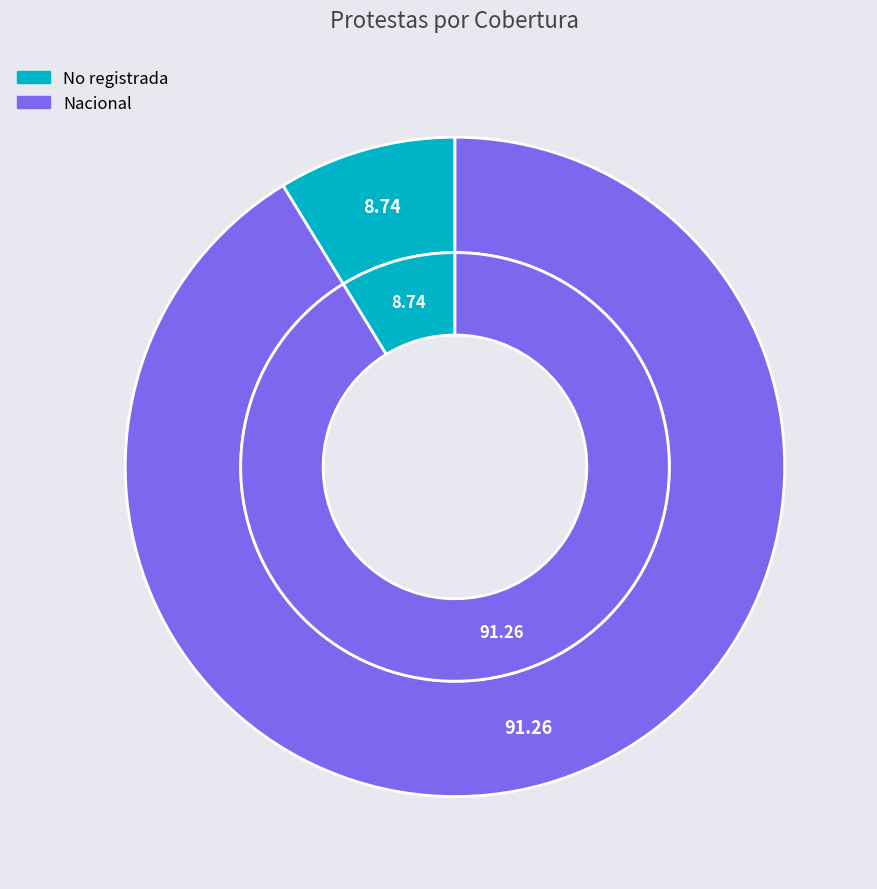

To the nearest percent, what percentage of the pie is Nacional?

91%